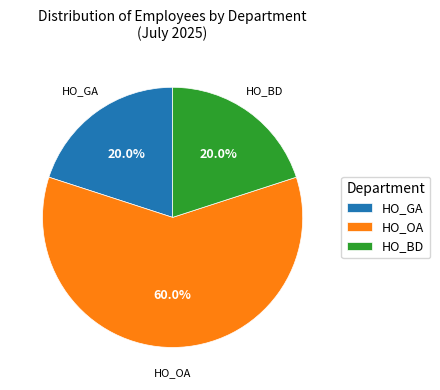

What is the ratio of the value at HO_OA to the value at HO_GA?

3.0